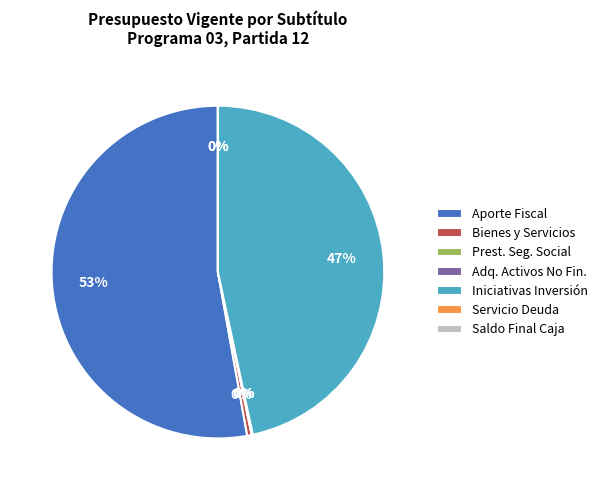

What is the ratio of the value at Iniciativas Inversión to the value at Aporte Fiscal?

0.9